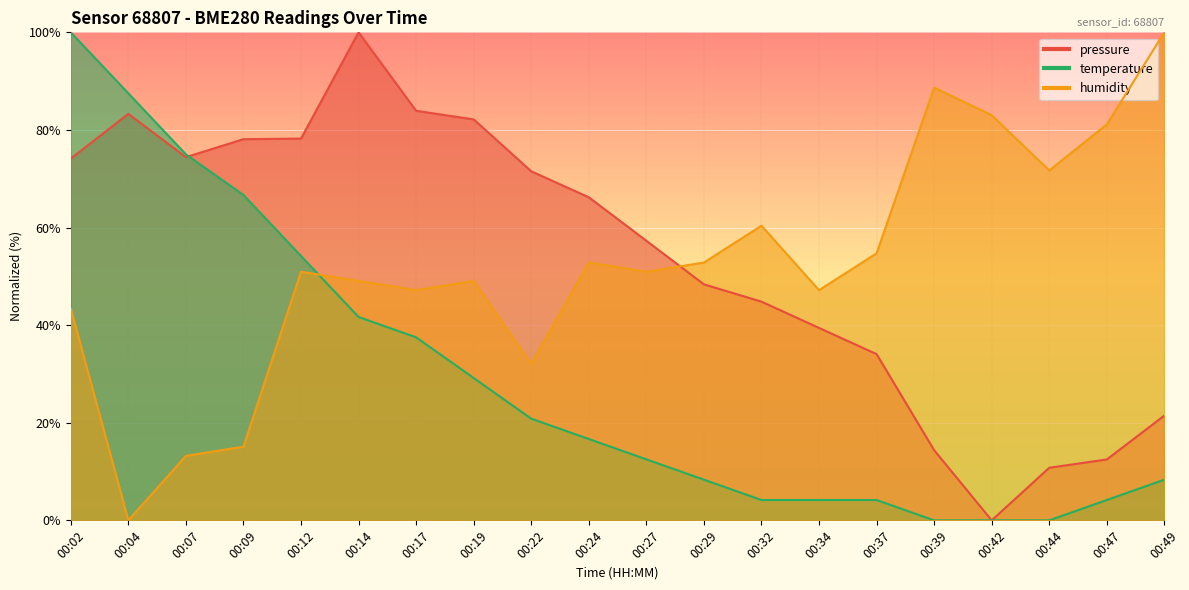

True or false: pressure has more than 1 interior local peaks.

True